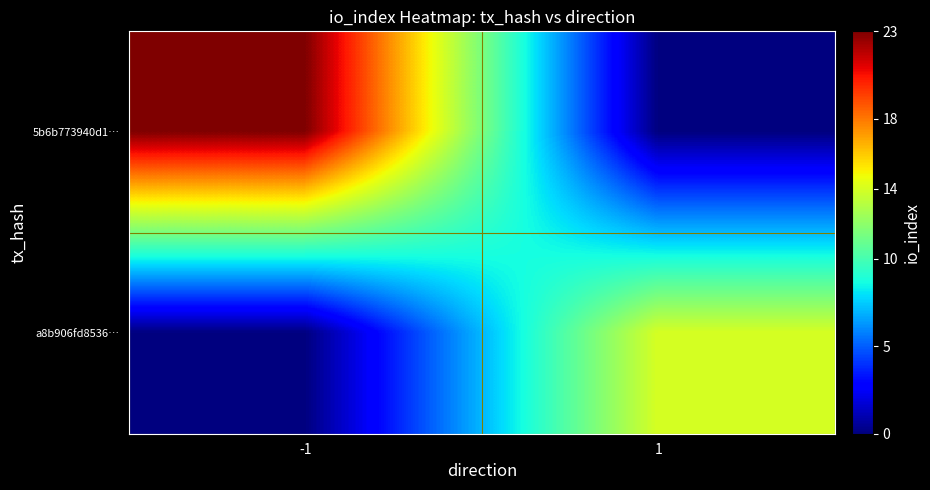

At which category does the chart reach its minimum across all series?

1